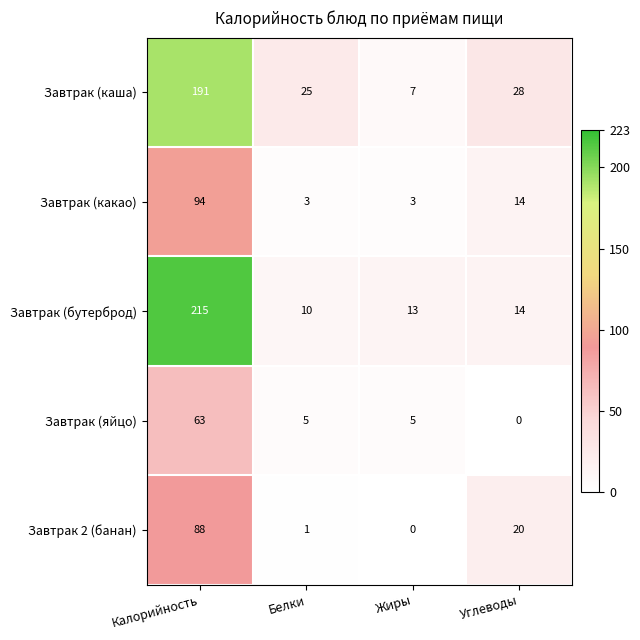

The value of Завтрак (яйцо) at Калорийность is 109. True or false?

False